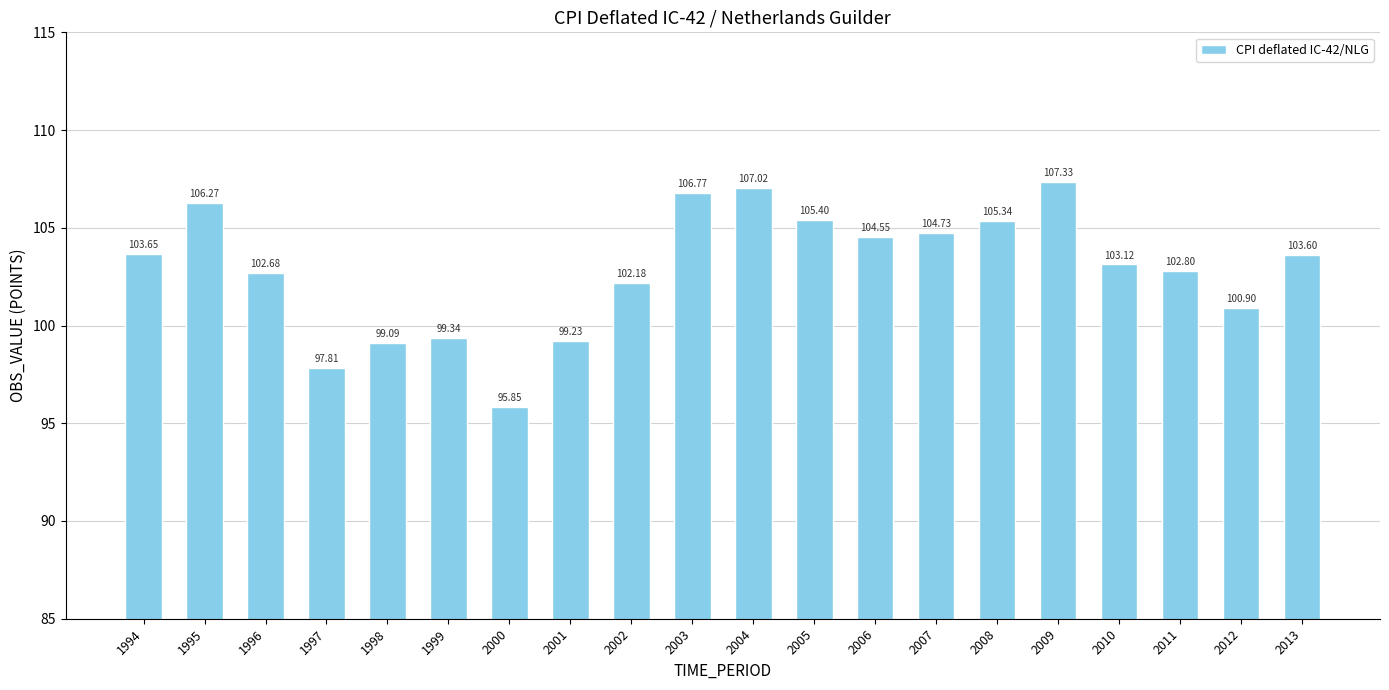

Which category has the lowest value across all series?

2000